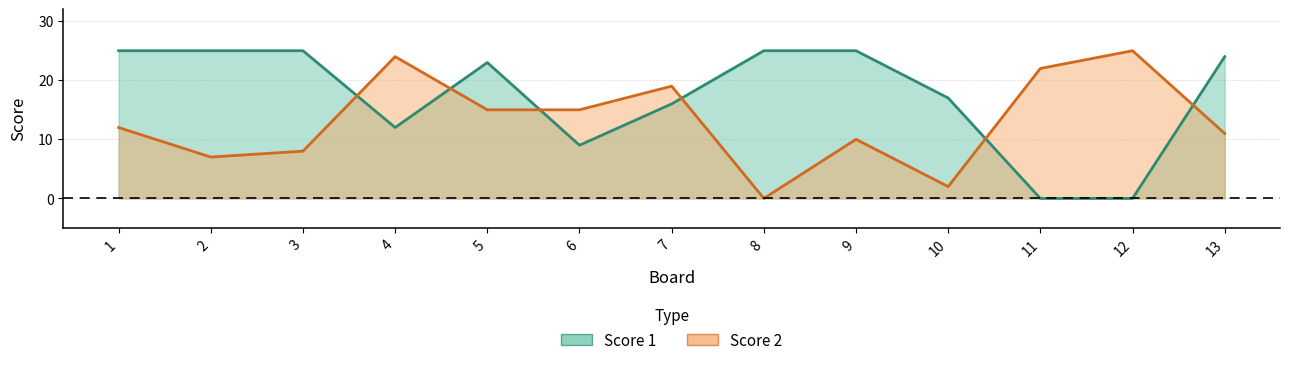

What is the difference between the maximum and second lowest values in the Score 2 series?

23